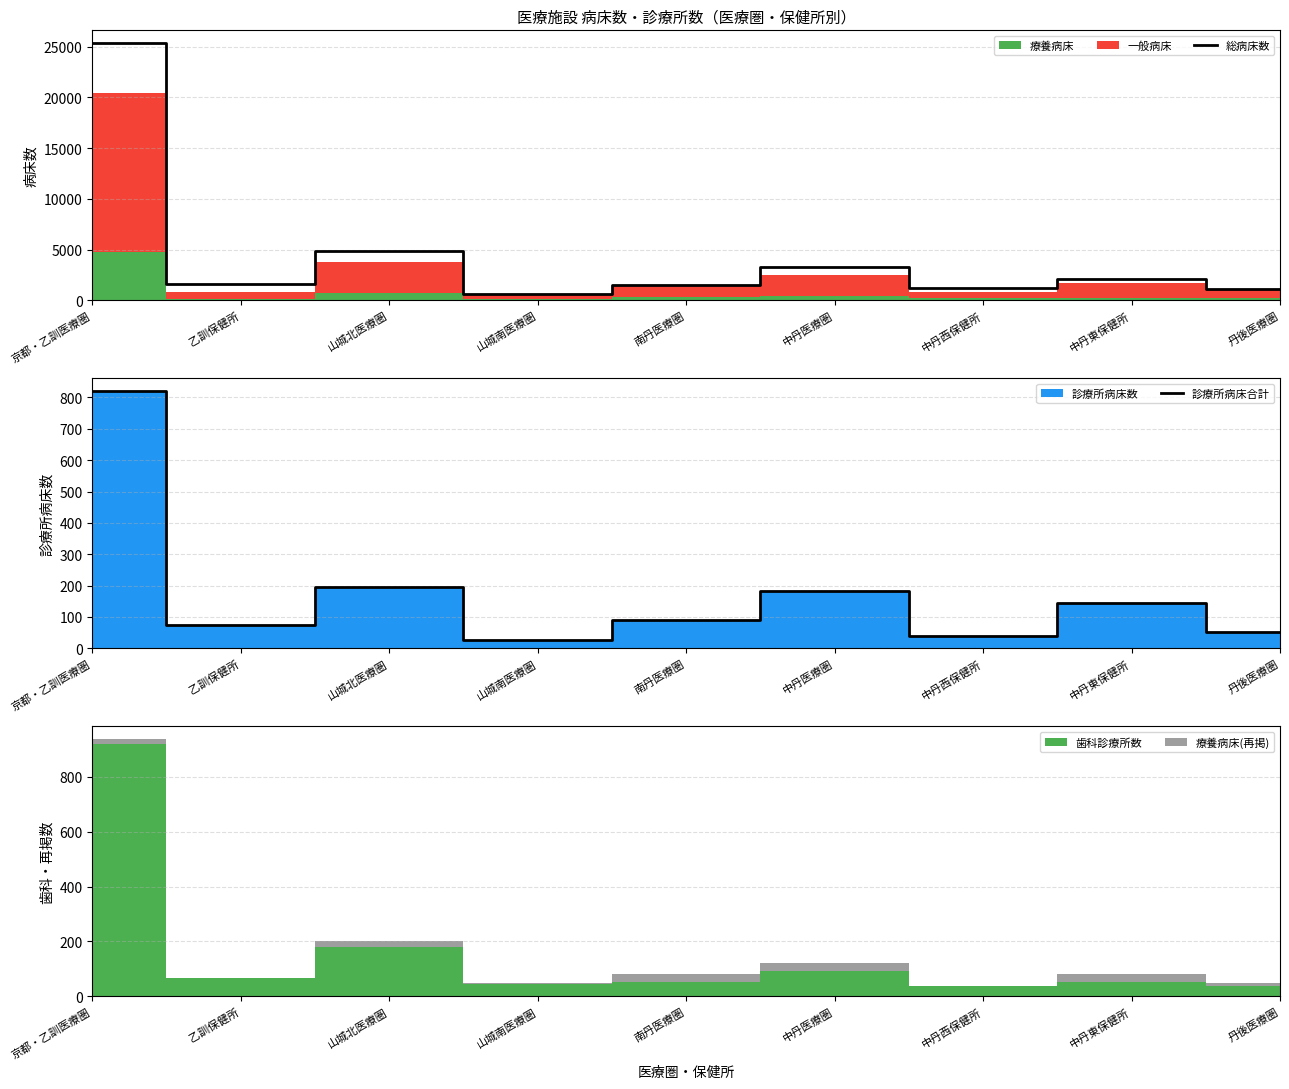

Reading left to right, transcribe all the data shown in this chart.

総病床数: 京都・乙訓医療圏=25347	乙訓保健所=1568	山城北医療圏=4889	山城南医療圏=571	南丹医療圏=1463	中丹医療圏=3270	中丹西保健所=1180	中丹東保健所=2090	丹後医療圏=1110
診療所病床合計: 京都・乙訓医療圏=820	乙訓保健所=75	山城北医療圏=196	山城南医療圏=27	南丹医療圏=89	中丹医療圏=184	中丹西保健所=38	中丹東保健所=146	丹後医療圏=52